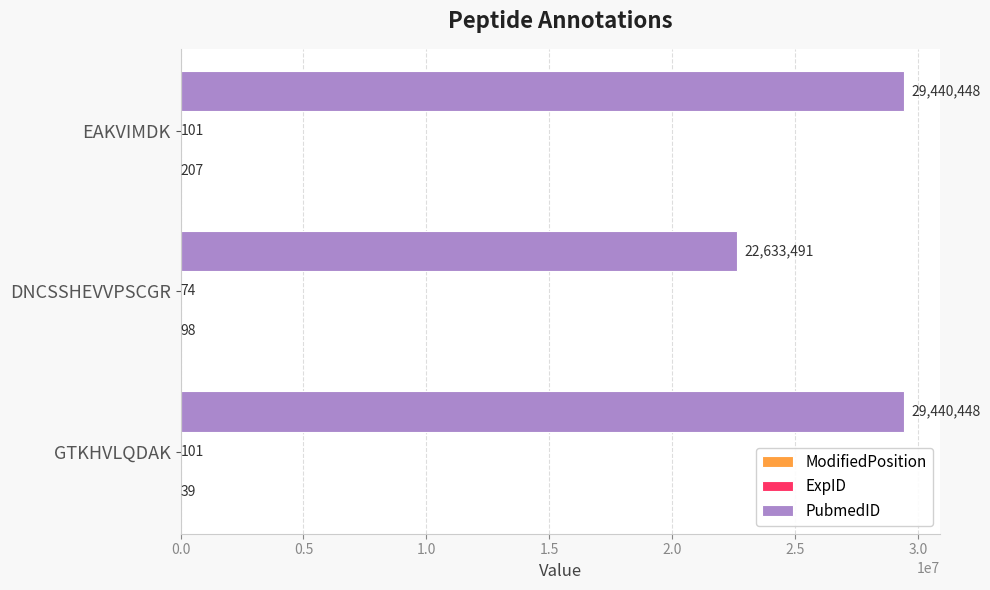

What is the sum of the PubmedID values at EAKVIMDK and GTKHVLQDAK?

58880896